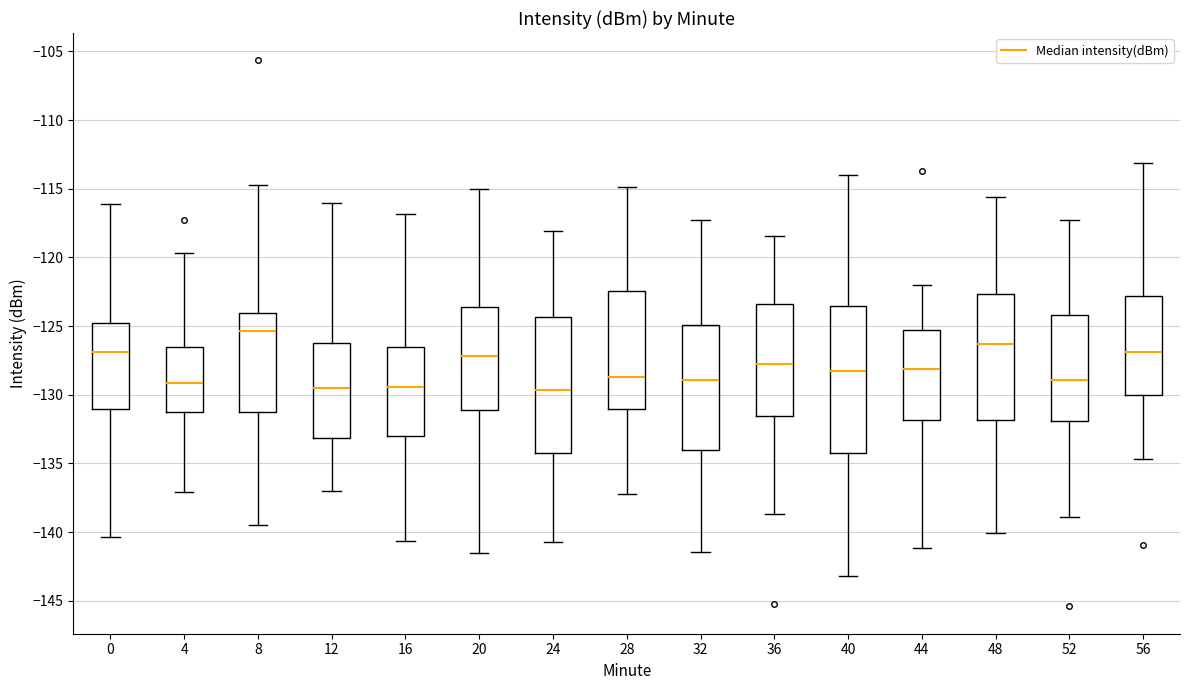

Where does the upper whisker of the box at x = 40 end on the y-axis? The values are not printed on the chart, so give them approximately, as read against the axis.

-114.0